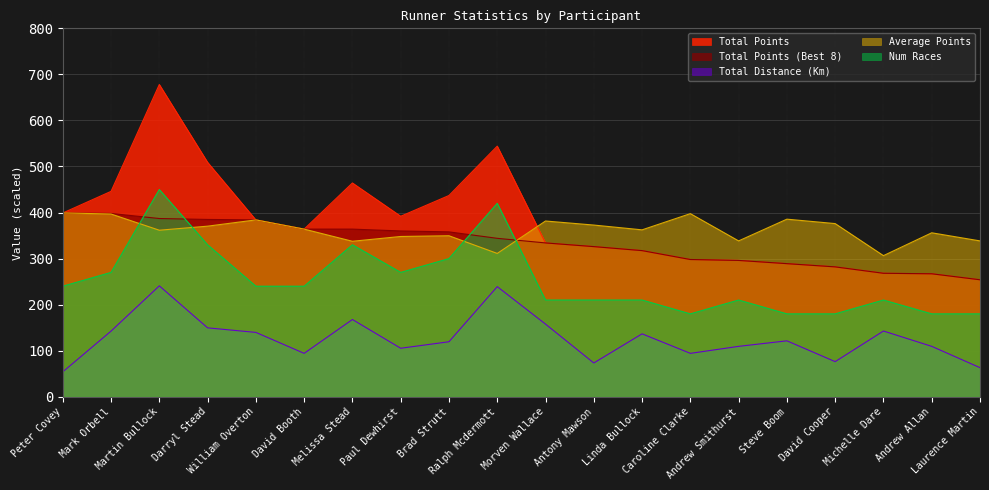

True or false: Total Distance (Km) and Num Races cross at least once.

False